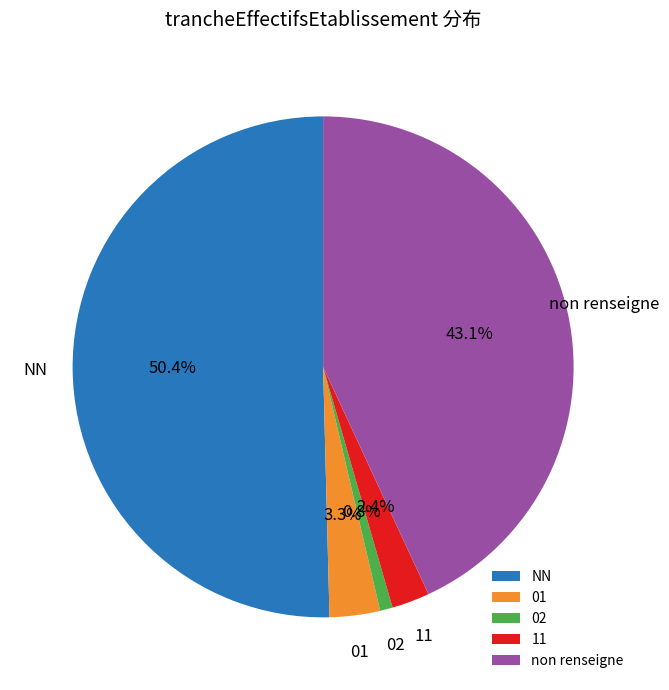

What percentage is the 11 slice, to the nearest percent?

2%